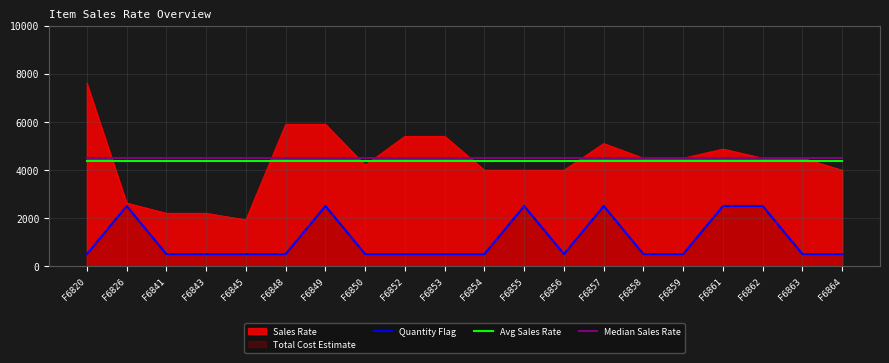

What is the sum of all Quantity Flag values?

22000